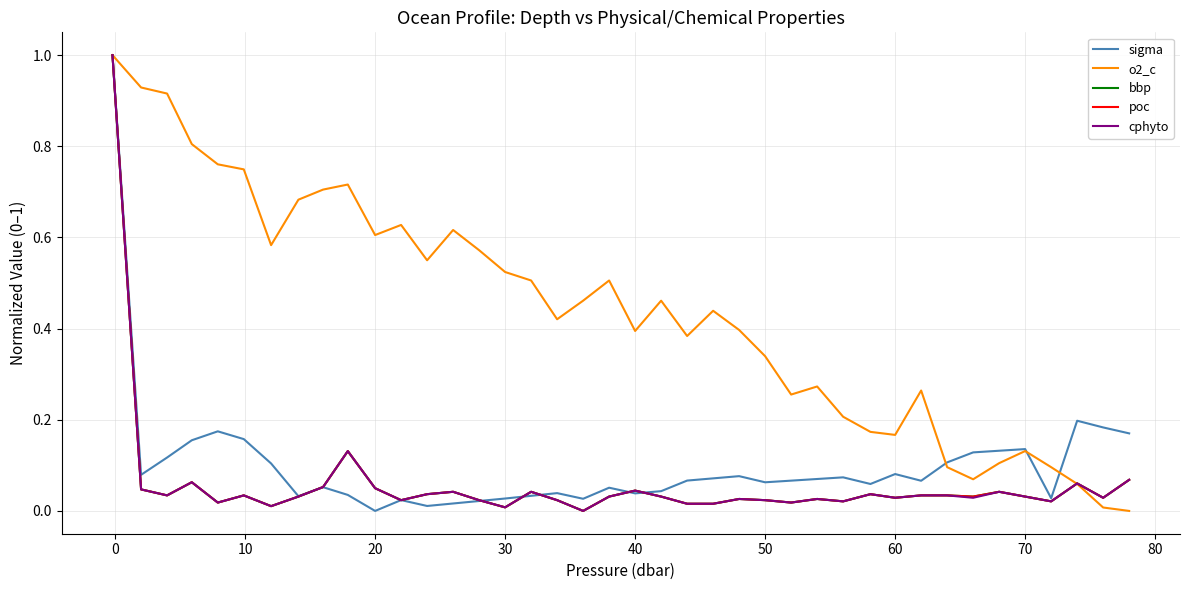

What is the maximum value shown in the chart?

1.0